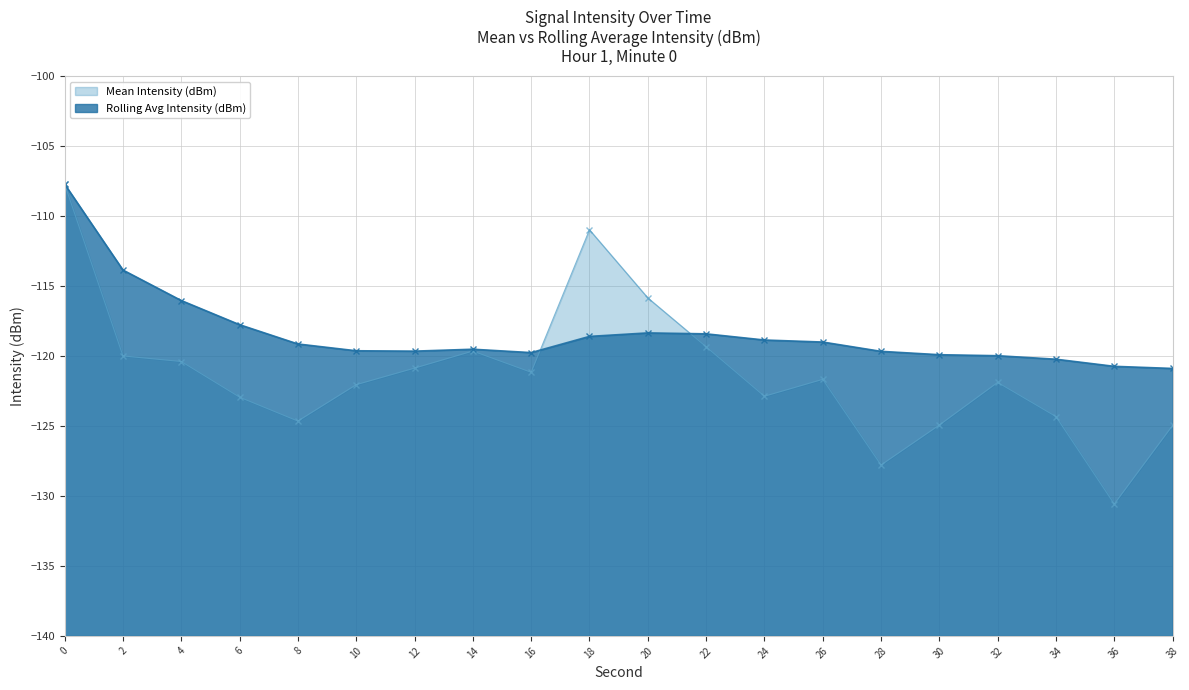

What is the lowest value of the Mean Intensity (dBm) series?

-130.6